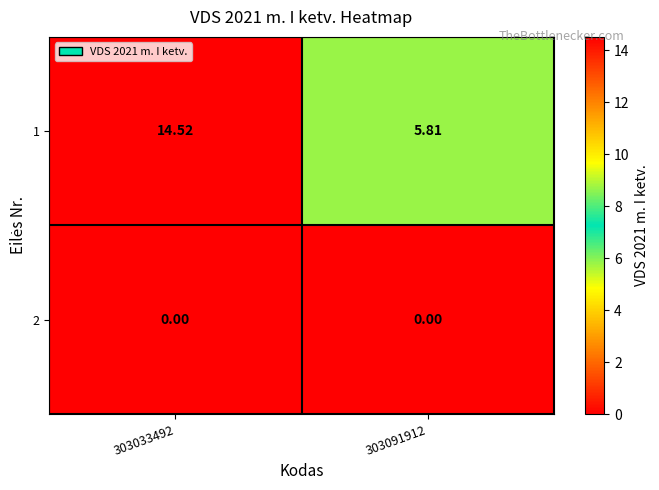

Is the value of 2 at 303091912 greater than the value of 1 at 303033492?

No